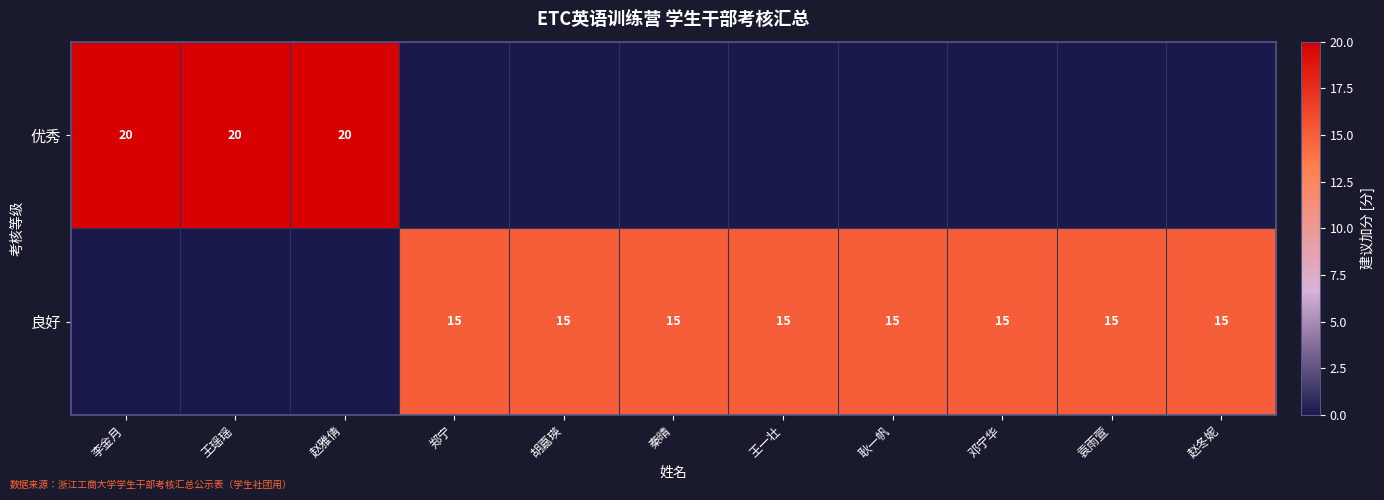

True or false: 良好 has a value of 15 at 郑宁.

True